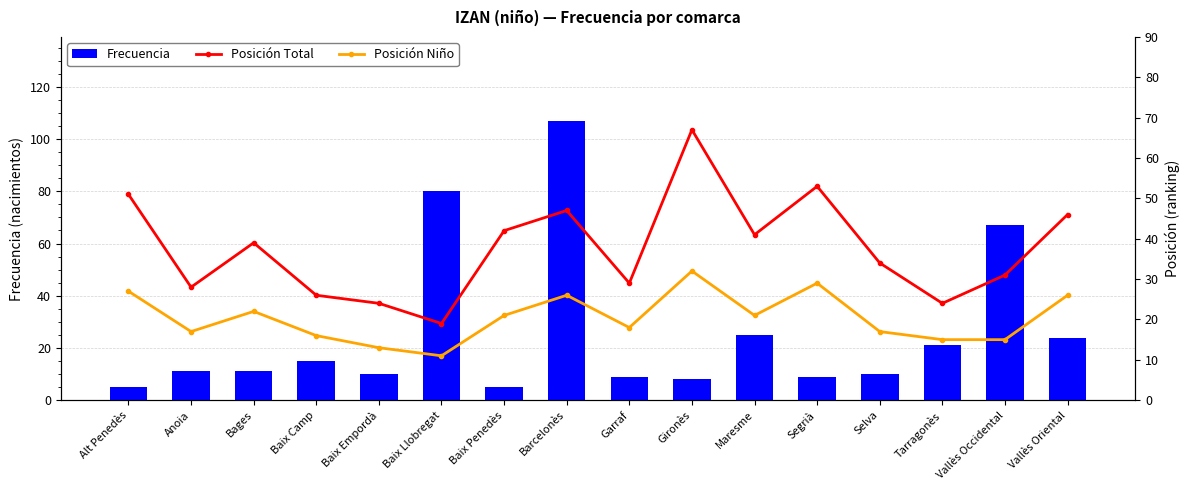

What position from the right is Baix Empordà?

12